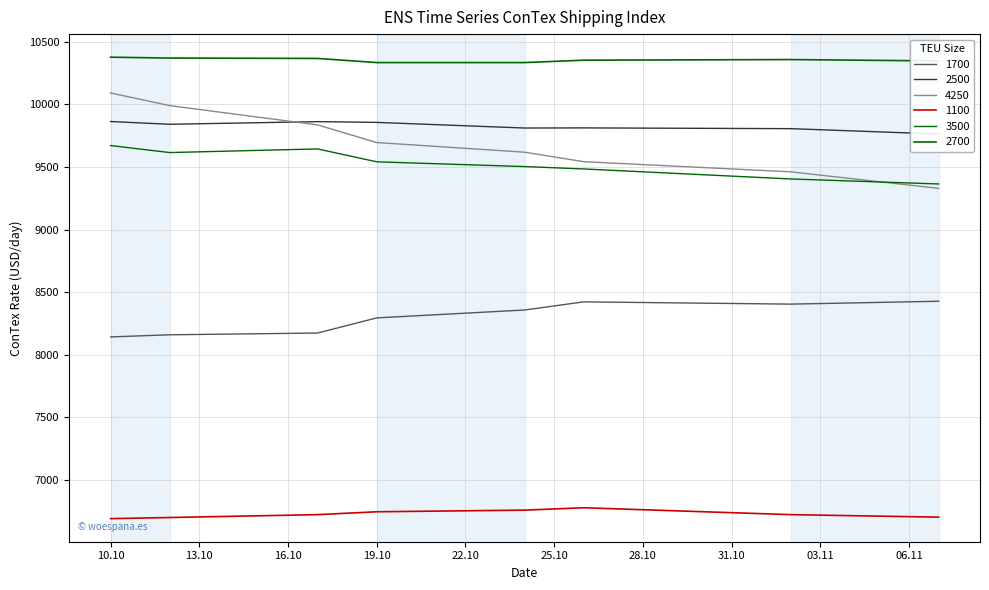

Does the chart display data point markers on the line(s)?

No